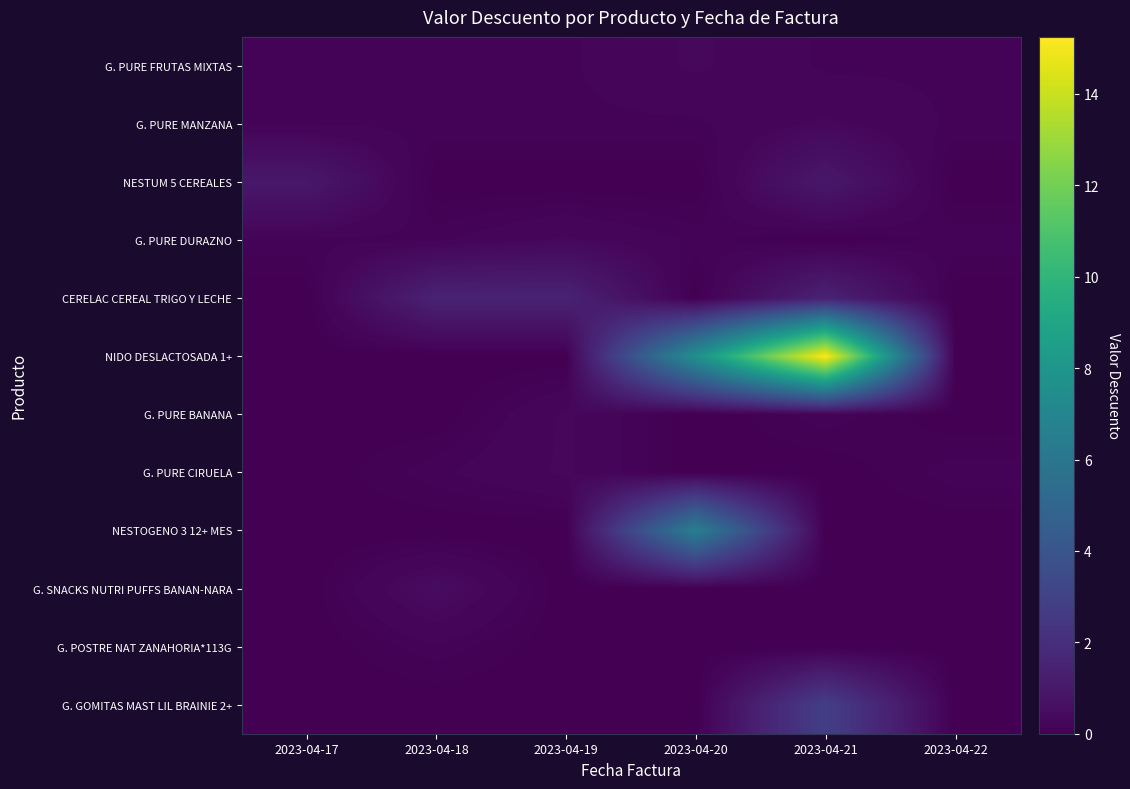

Which has a higher value, 2023-04-20 or 2023-04-19?

2023-04-20